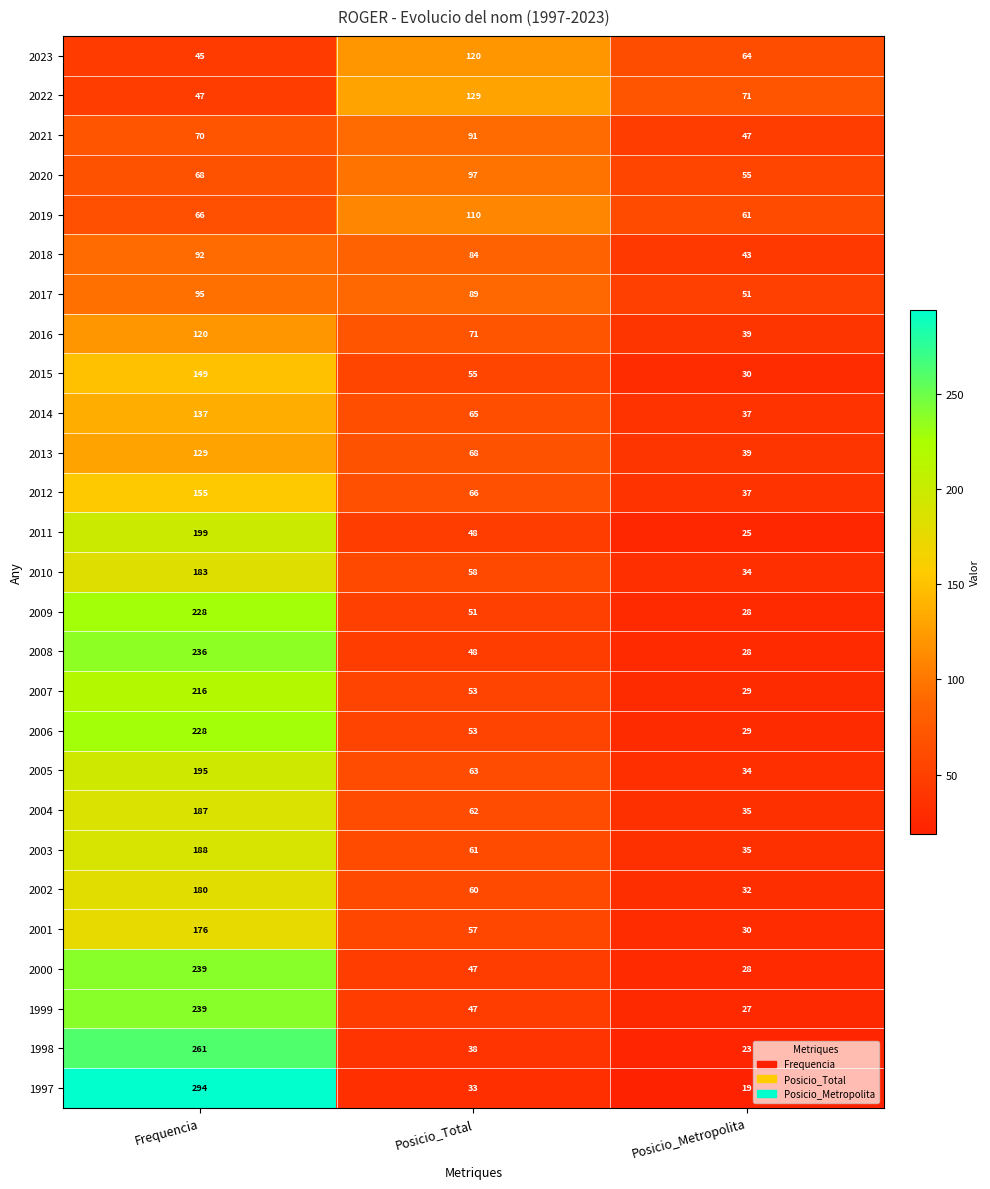

What is the difference between the second highest and minimum values in the 1997 series?

14